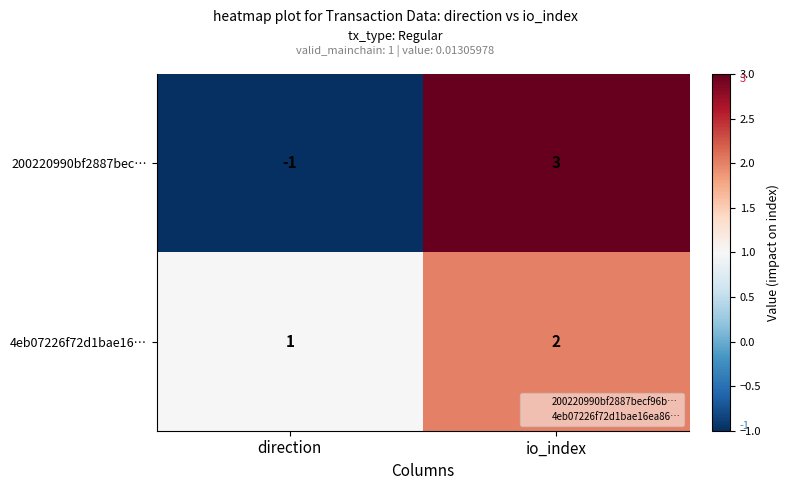

What is the difference between the maximum and minimum values in the 200220990bf2887bec… series?

4